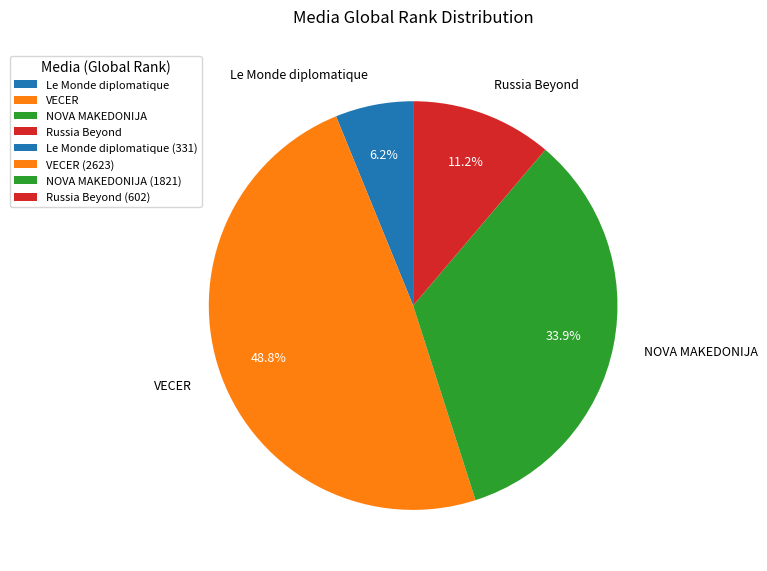

Is Russia Beyond the majority of the pie?

No